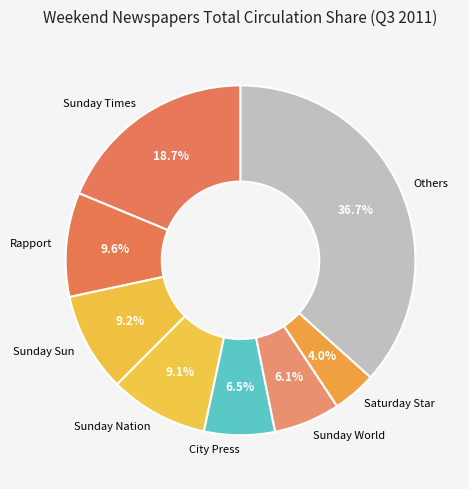

Approximately how many times larger is the value at Sunday World compared to Saturday Star?

1.5